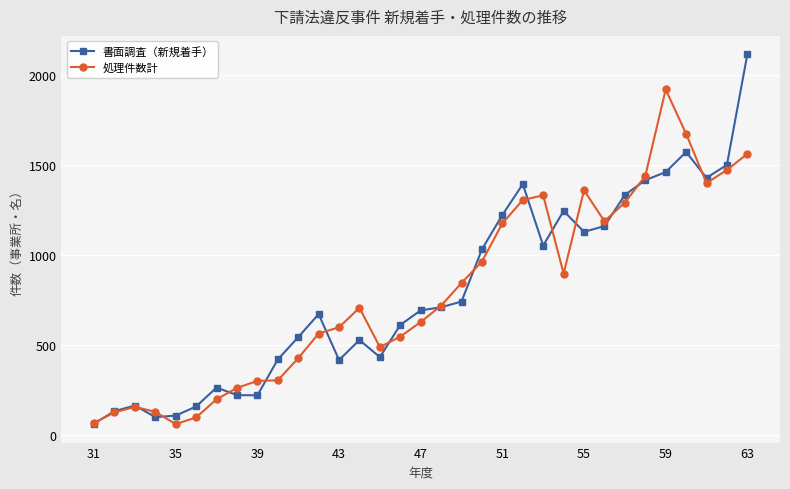

Does the chart have visible grid lines?

Yes